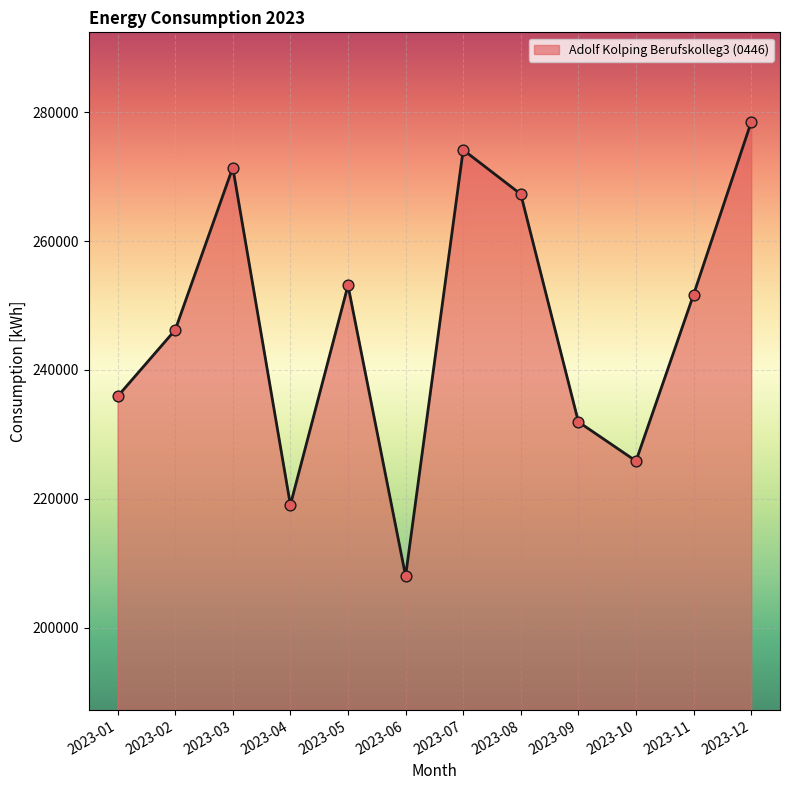

What is the change in value from 2023-02 to 2023-04?

-27152